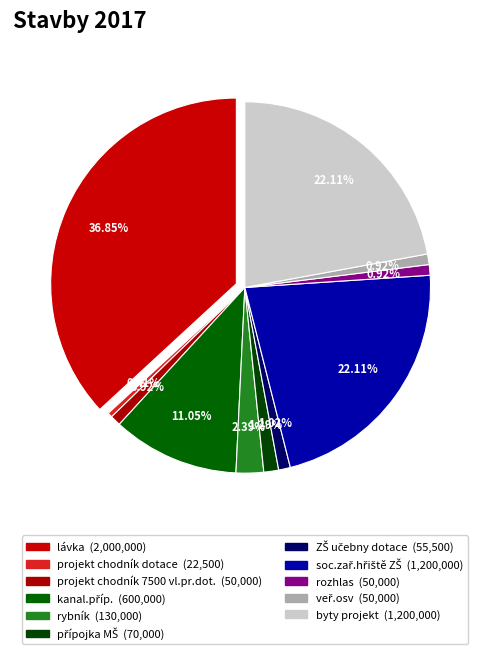

How many slices are in this pie chart?

11